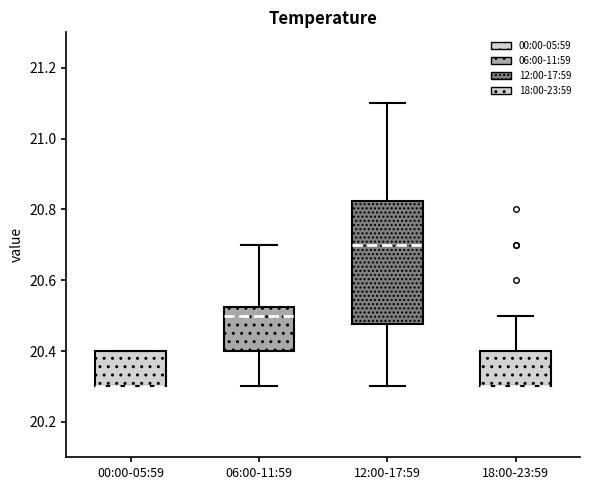

Reading left to right, transcribe this box plot: for each box, give where its median line is, the range the box spans, and where its two whiskers end, as read against the y-axis. The values are not printed on the chart, so give them approximately, as read against the axis.

00:00-05:59: median 20.30 (drawn on the box's lower edge), box 20.30 to 20.40, whiskers 20.30 to 20.40
06:00-11:59: median 20.50, box 20.40 to 20.52, whiskers 20.30 to 20.70
12:00-17:59: median 20.70, box 20.48 to 20.82, whiskers 20.30 to 21.10
18:00-23:59: median 20.30 (drawn on the box's lower edge), box 20.30 to 20.40, whiskers 20.30 to 20.50